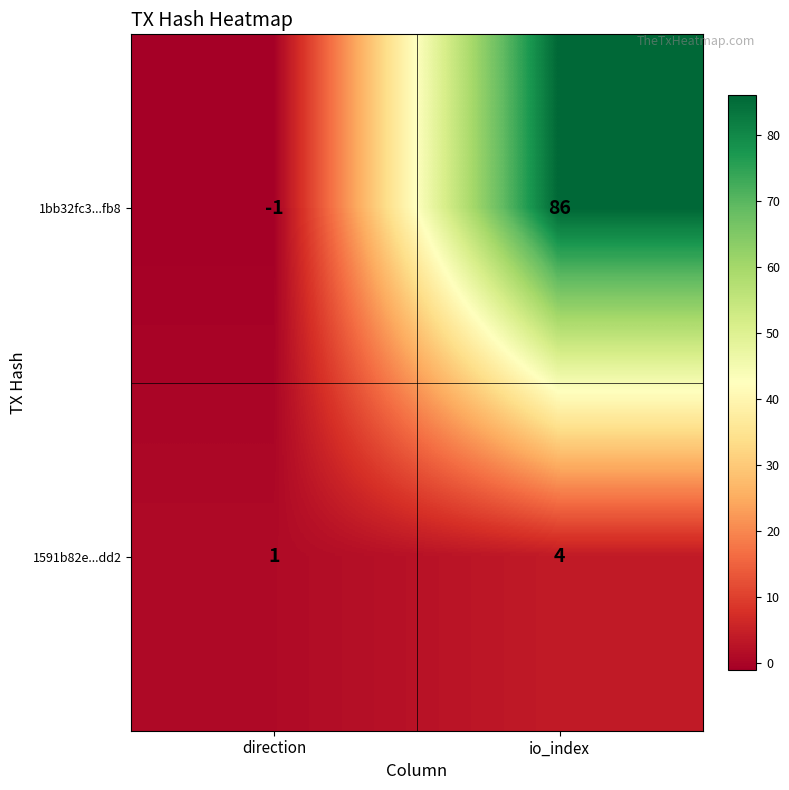

What is the difference between the highest and lowest values at direction?

2